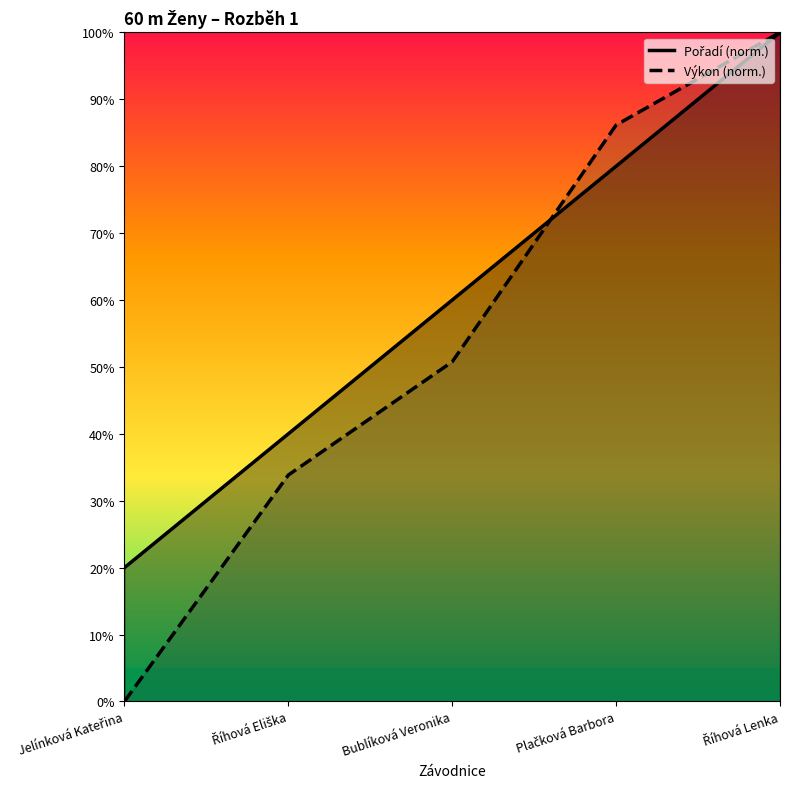

What are all the series names shown in the legend?

Pořadí, Výkon